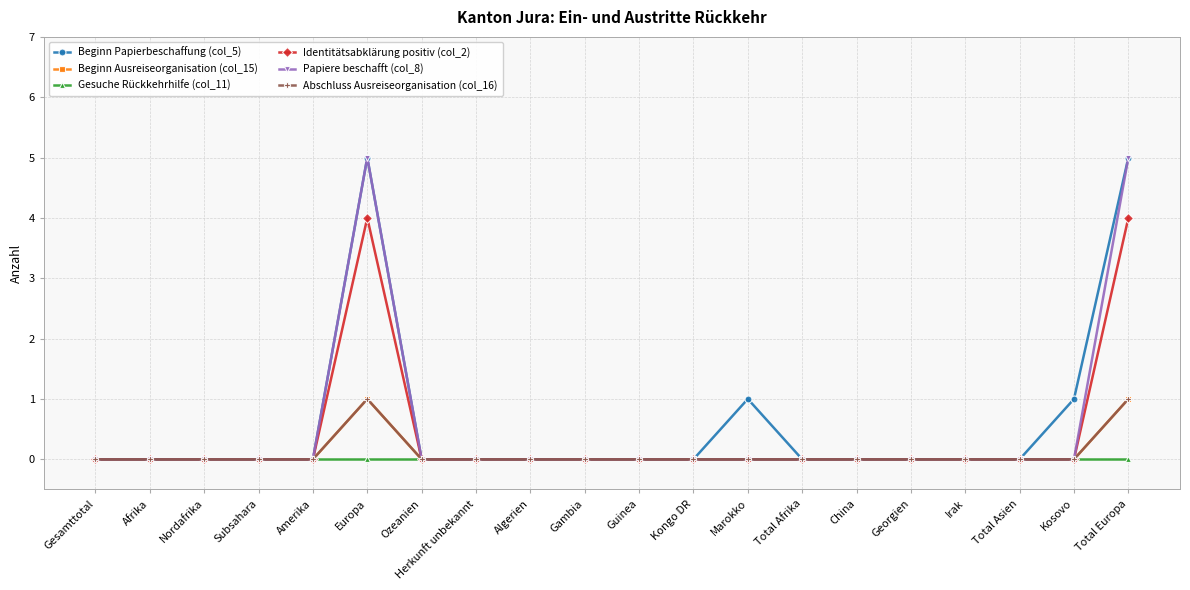

Is this an area chart (filled region under the line)?

No